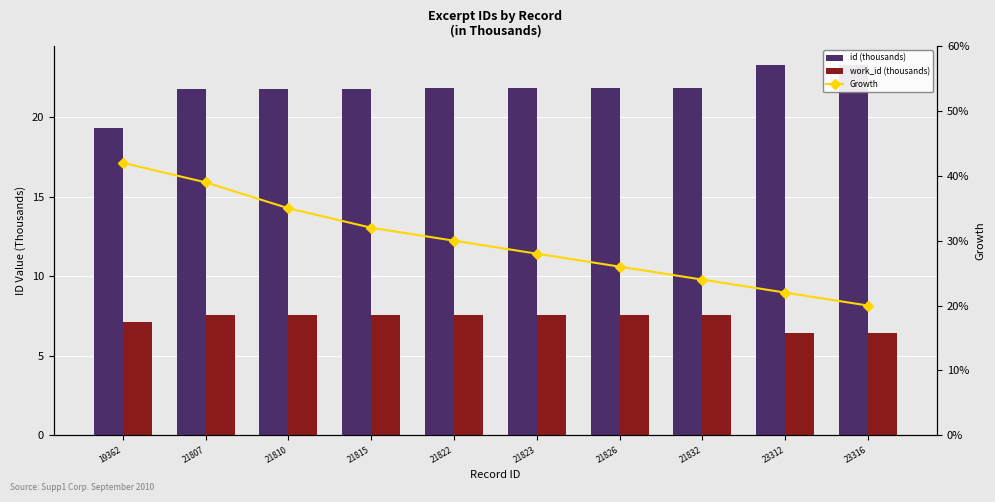

Reading right to left, transcribe all the data shown in this chart.

id (thousands): 23.3	23.3	21.8	21.8	21.8	21.8	21.8	21.8	21.8	19.4
work_id (thousands): 6.4	6.4	7.5	7.5	7.5	7.5	7.5	7.5	7.5	7.1
Growth: 0.2	0.2	0.2	0.3	0.3	0.3	0.3	0.3	0.4	0.4